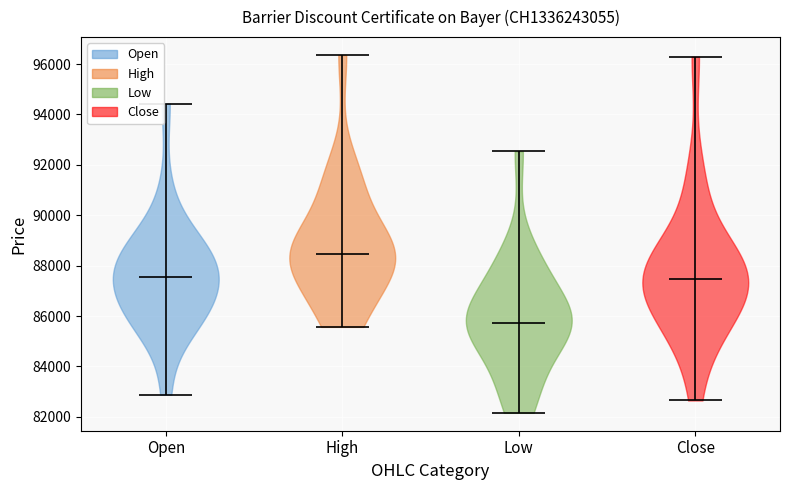

Which violin has the lowest median line?

Low